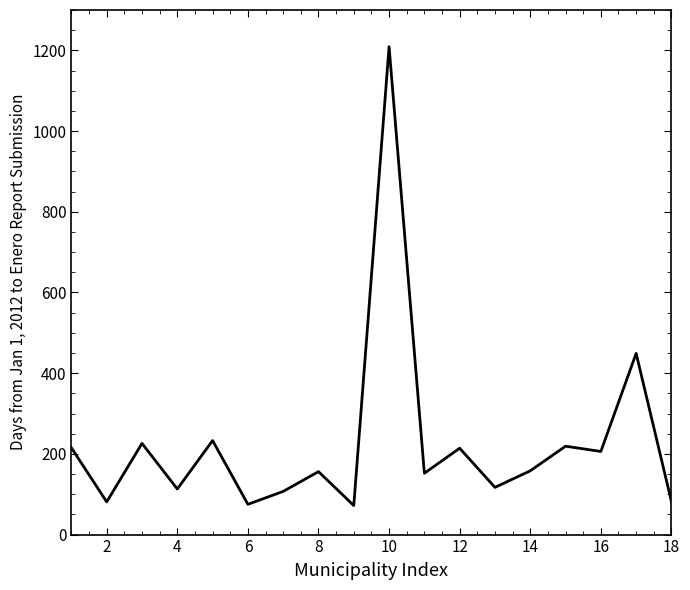

What is the maximum value shown in the chart?

1209